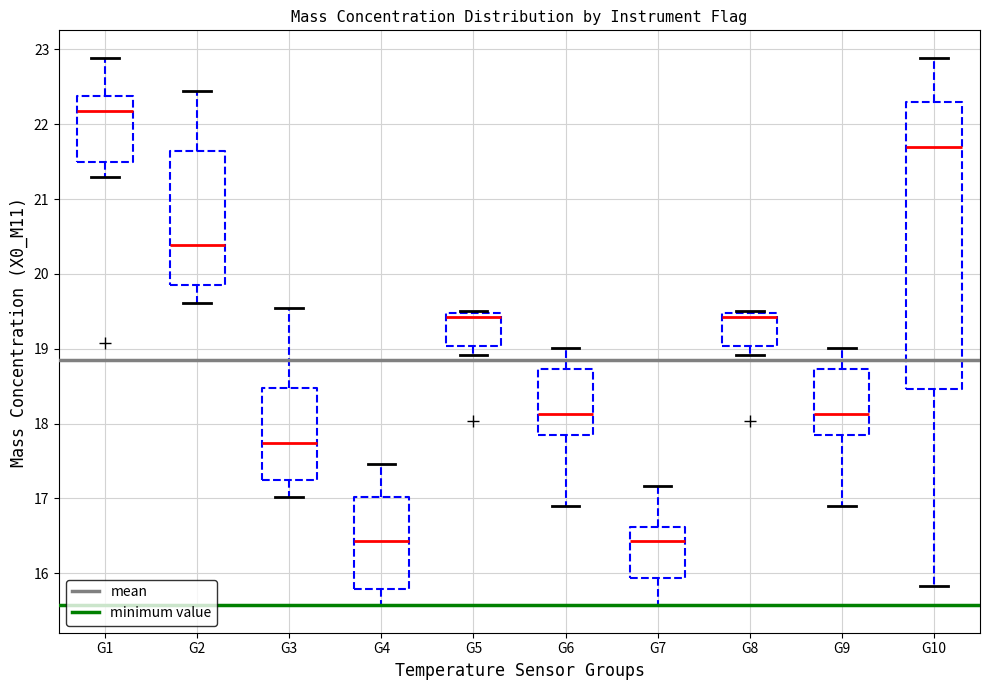

Which box is the tallest, from its lower edge to its upper edge?

G10